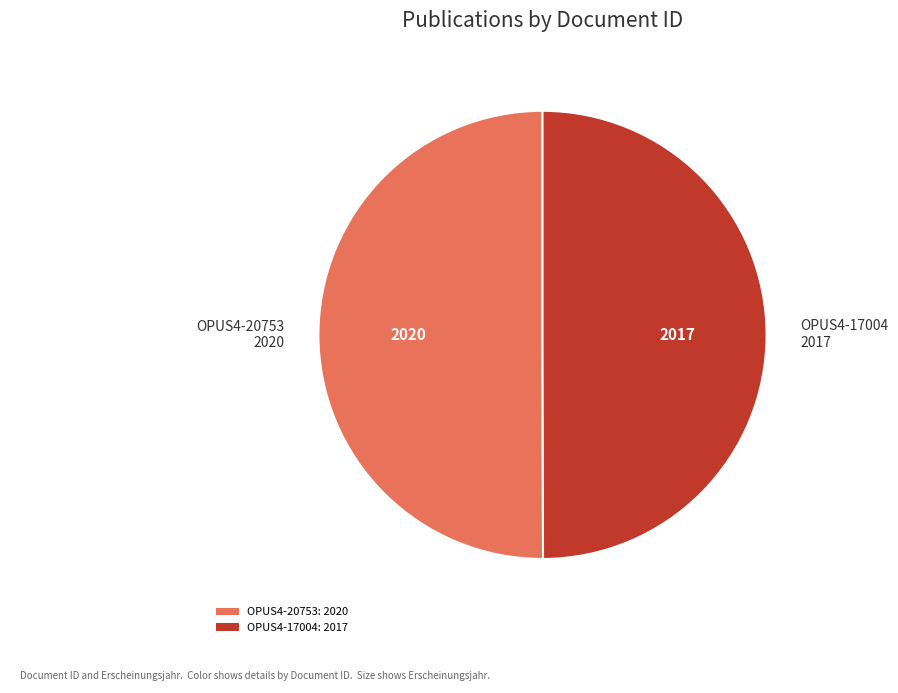

Is it true that OPUS4-20753: 2020 is 50% of the pie?

True